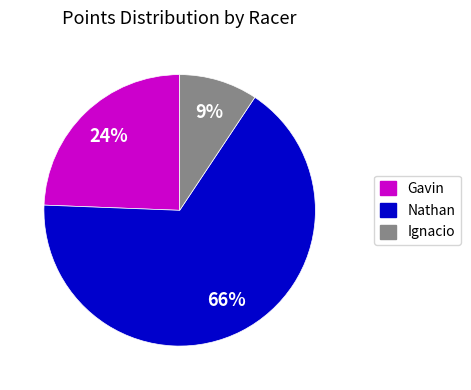

Between Ignacio and Nathan, which is larger?

Nathan